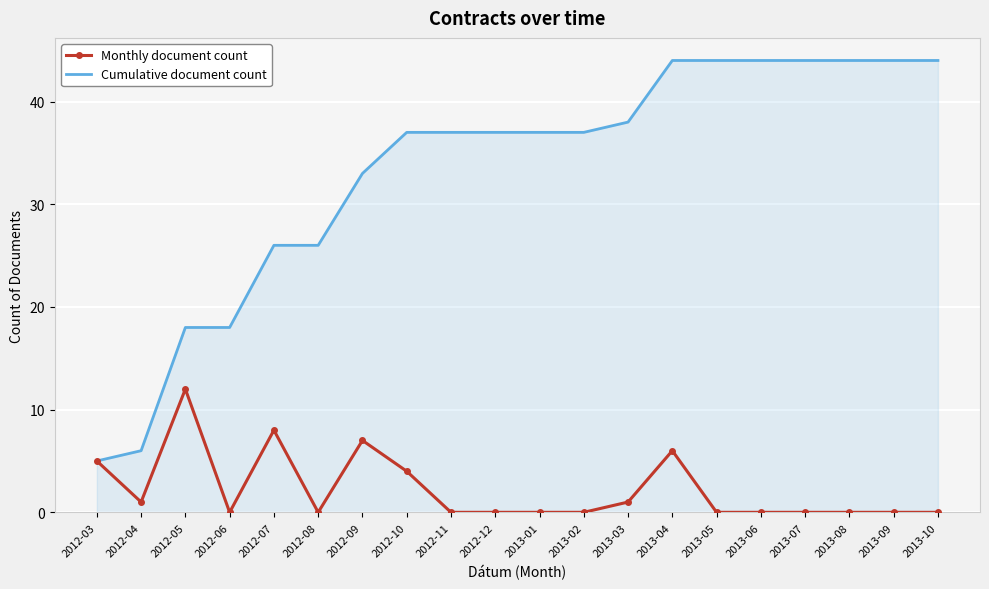

At 2013-08, list the series in order from smallest to largest.

Monthly document count, Cumulative document count